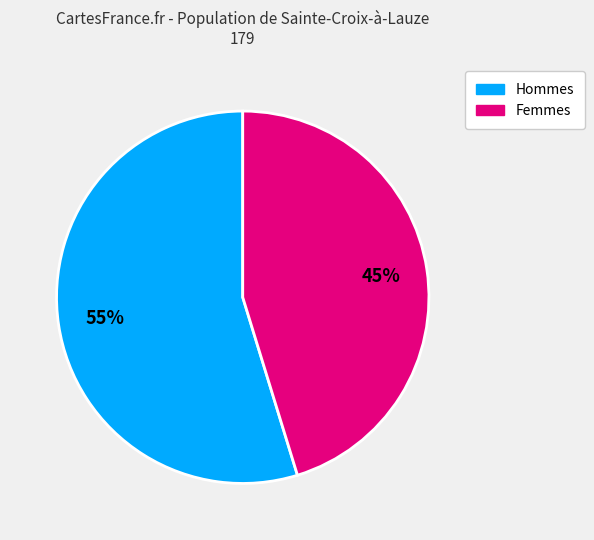

Does any single category account for the majority?

Yes